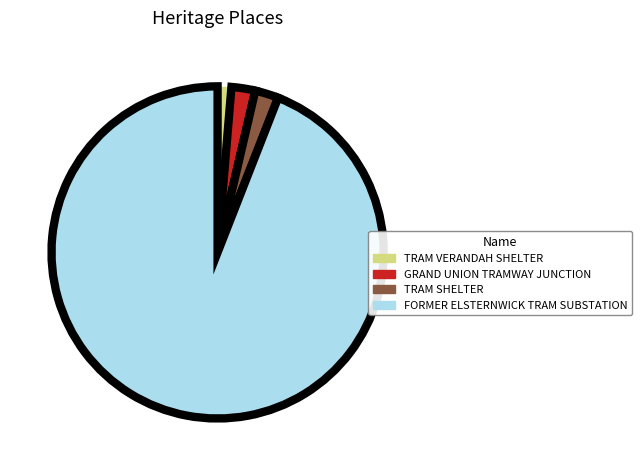

Which category accounts for the majority?

FORMER ELSTERNWICK TRAM SUBSTATION